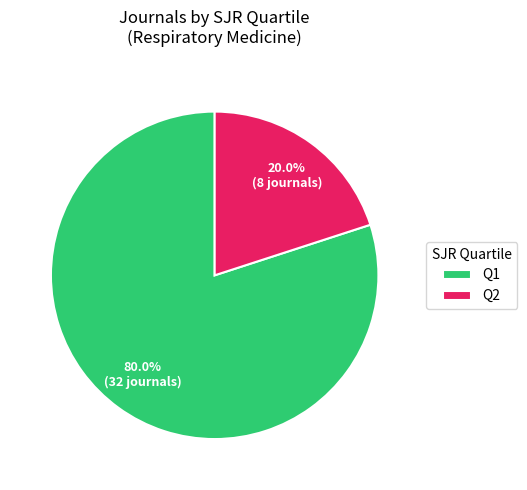

Is the sum of Q1 and Q2 greater than half?

Yes